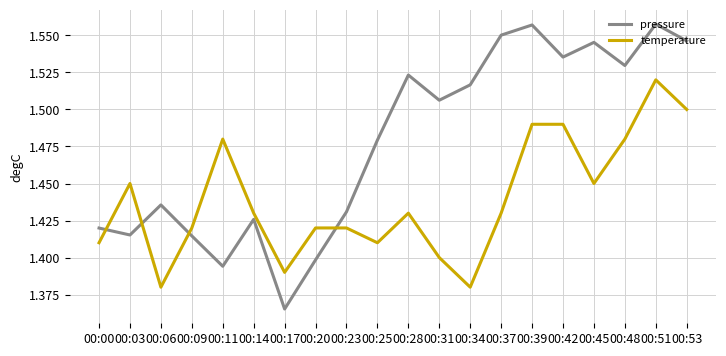

How many lines are shown in the chart?

2